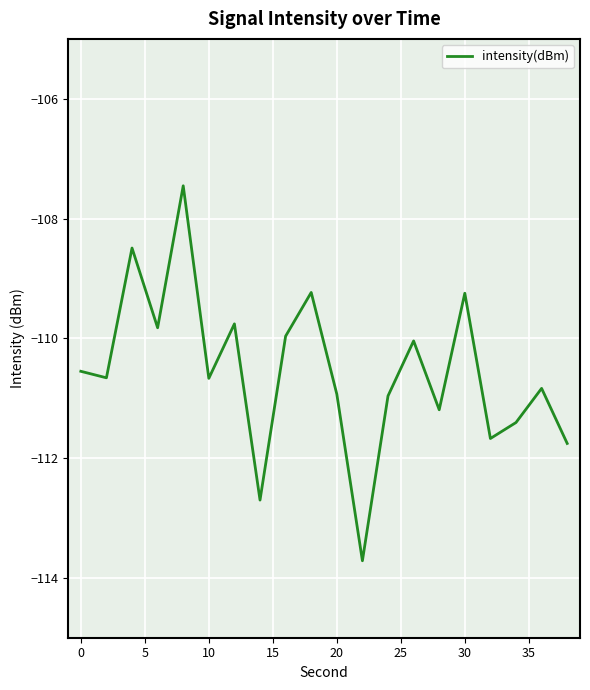

What is the sum of all values?

-2211.1